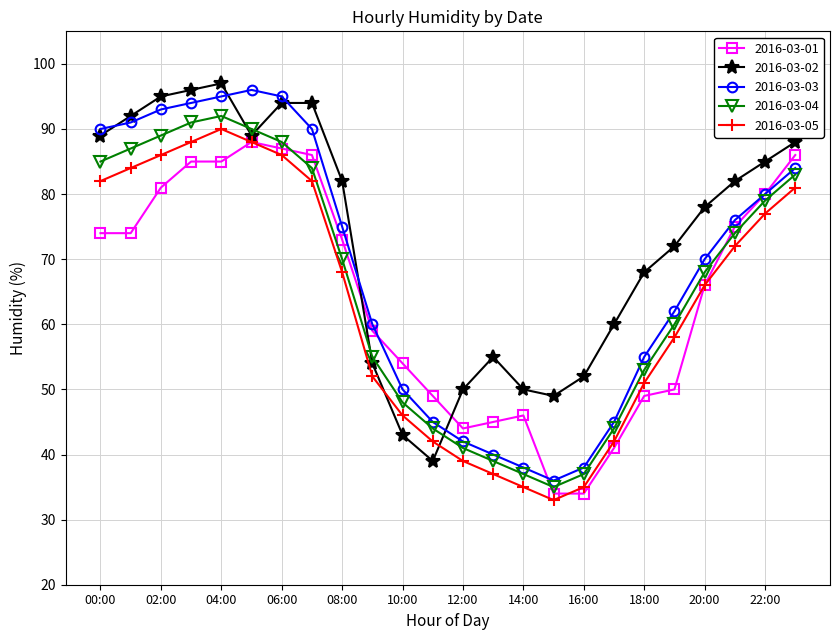

What is the highest value of the 2016-03-01 series?

88